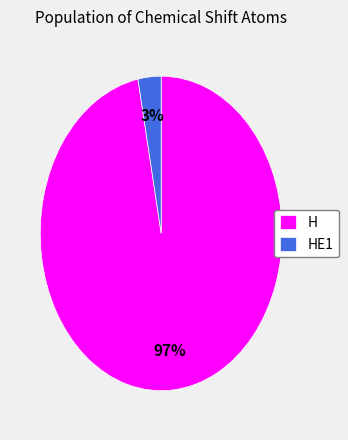

Is HE1 the majority of the pie?

No